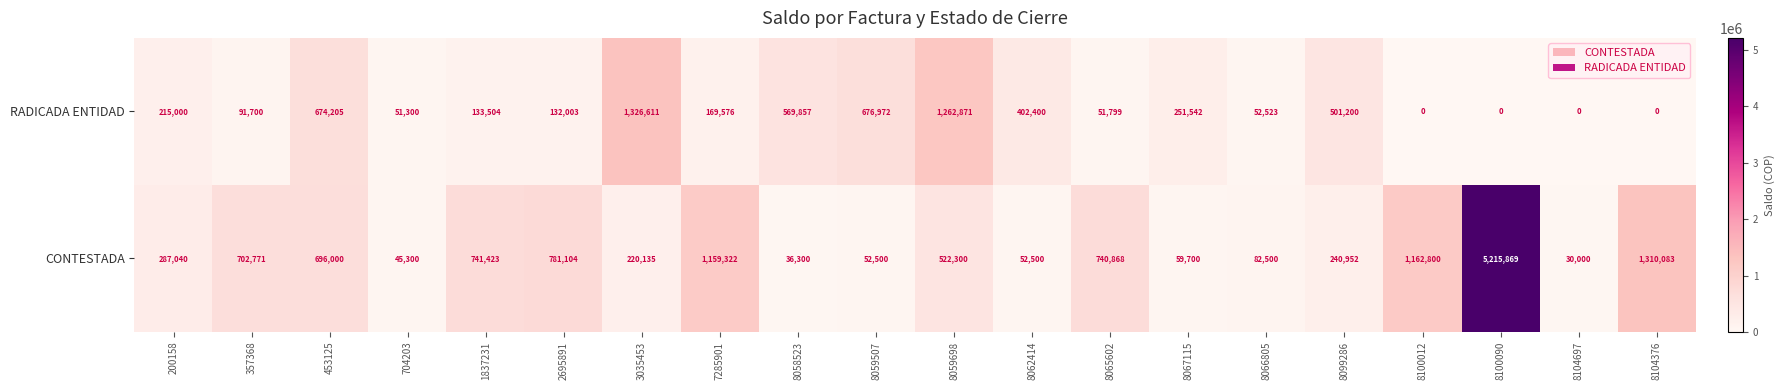

At which category is the sum across all series the highest?

8100090